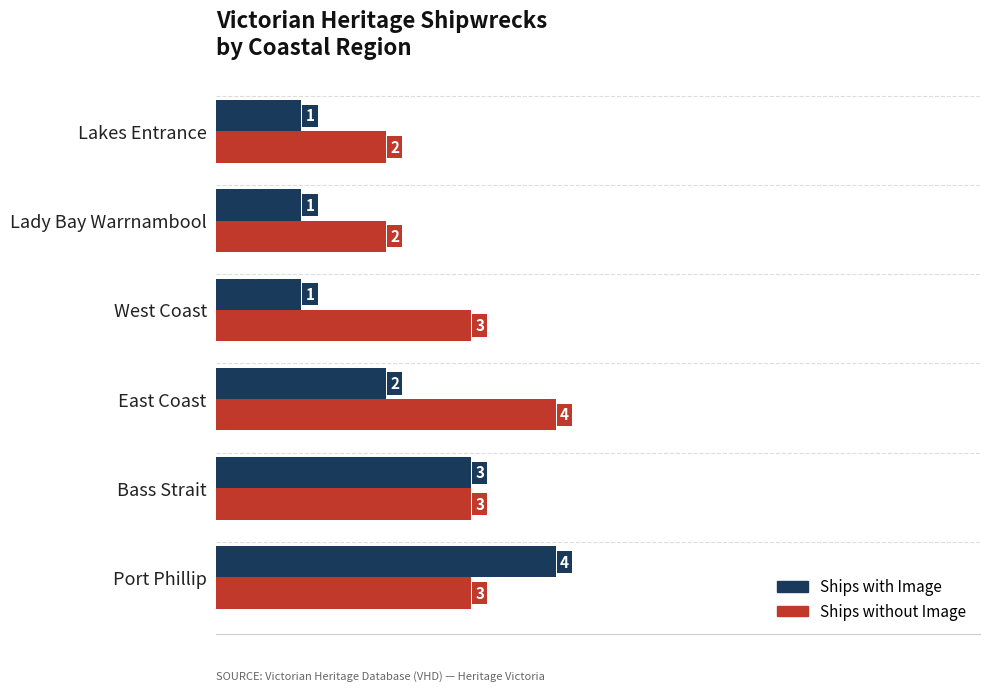

True or false: Ships with Image has a value of 2 at East Coast.

True